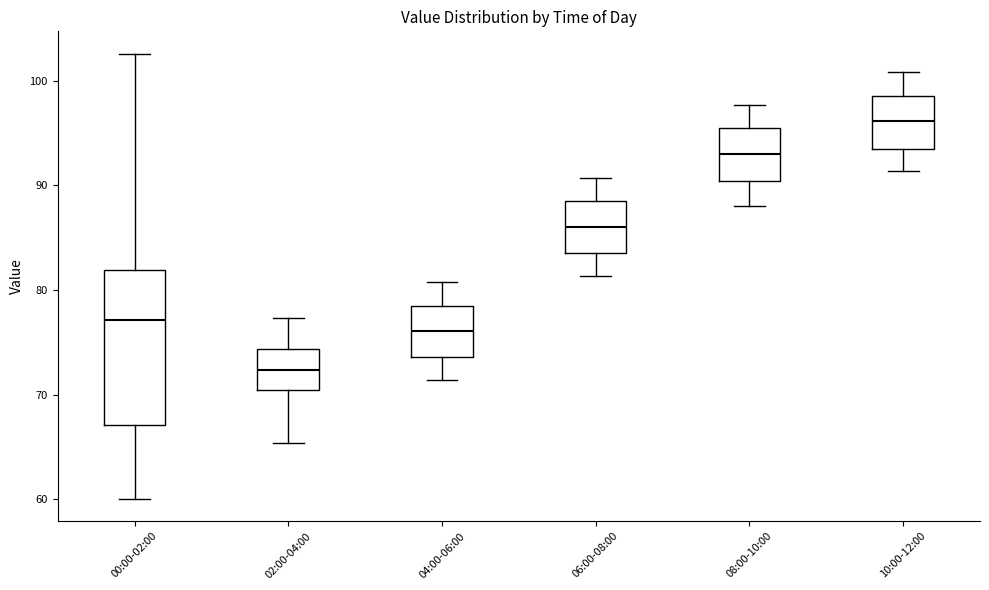

Reading left to right, read every box against the y-axis: the position of its median line, the range the box covers, and the ends of its whiskers. The values are not printed on the chart, so give them approximately, as read against the axis.

00:00-02:00: median 77, box 67 to 82, whiskers 60 to 103
02:00-04:00: median 72, box 70 to 74, whiskers 65 to 77
04:00-06:00: median 76, box 74 to 78, whiskers 71 to 81
06:00-08:00: median 86, box 84 to 89, whiskers 81 to 91
08:00-10:00: median 93, box 90 to 95, whiskers 88 to 98
10:00-12:00: median 96, box 93 to 99, whiskers 91 to 101